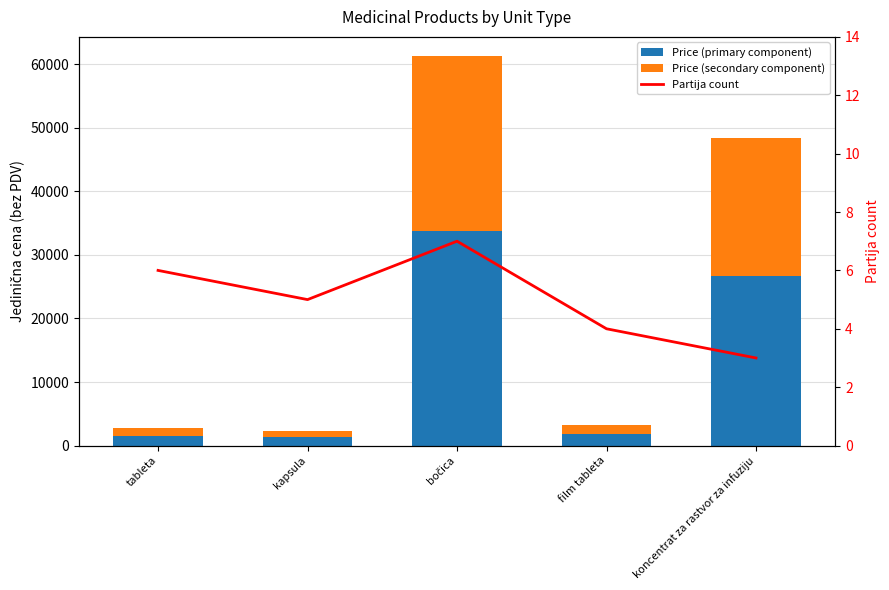

What is the average value of the Partija count series?

5.0